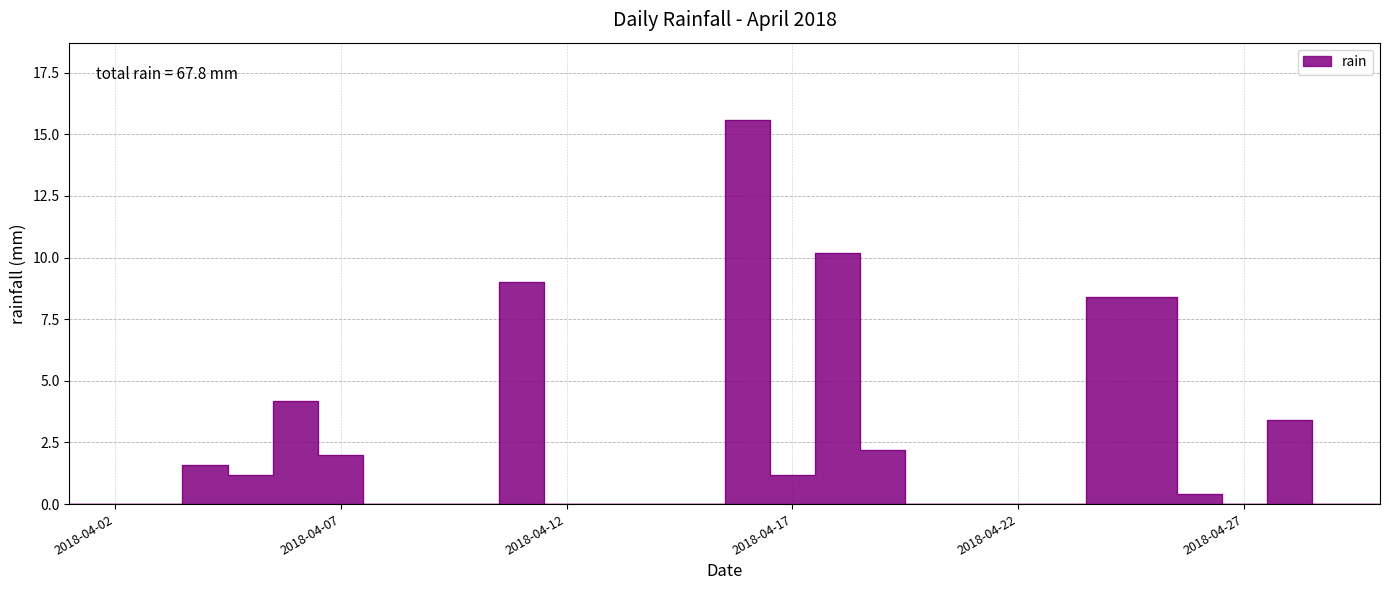

Rank the categories by value from highest to lowest.

2018-04-16, 2018-04-18, 2018-04-11, 2018-04-24, 2018-04-25, 2018-04-06, 2018-04-28, 2018-04-19, 2018-04-07, 2018-04-04, 2018-04-05, 2018-04-17, 2018-04-26, 2018-04-01, 2018-04-02, 2018-04-03, 2018-04-08, 2018-04-09, 2018-04-10, 2018-04-12, 2018-04-13, 2018-04-14, 2018-04-15, 2018-04-20, 2018-04-21, 2018-04-22, 2018-04-23, 2018-04-27, 2018-04-29, 2018-04-30